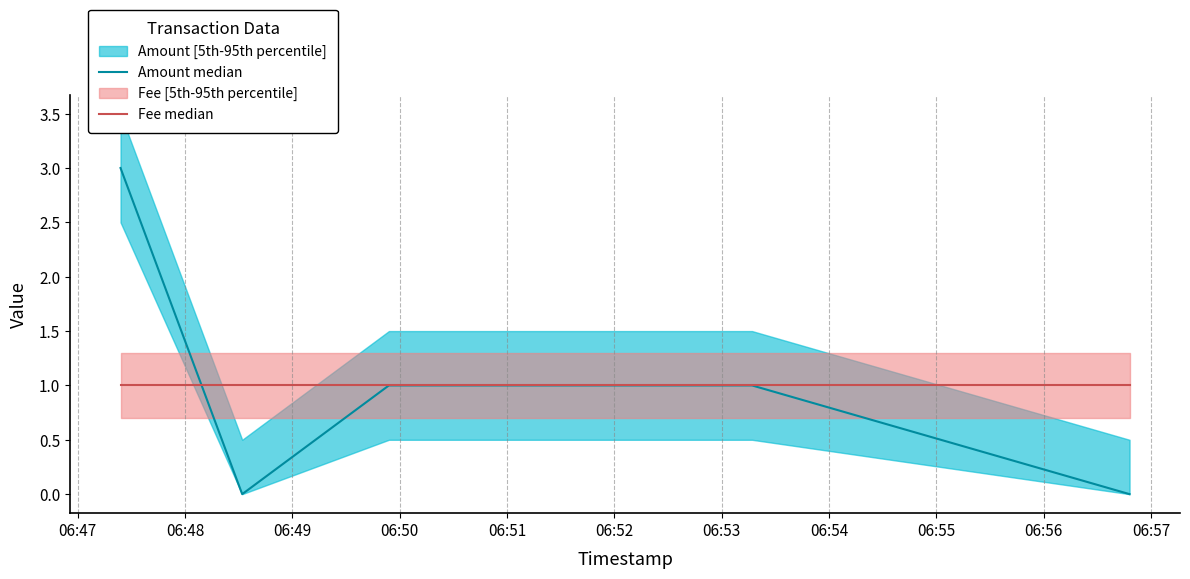

What is the maximum value for Amount median?

3